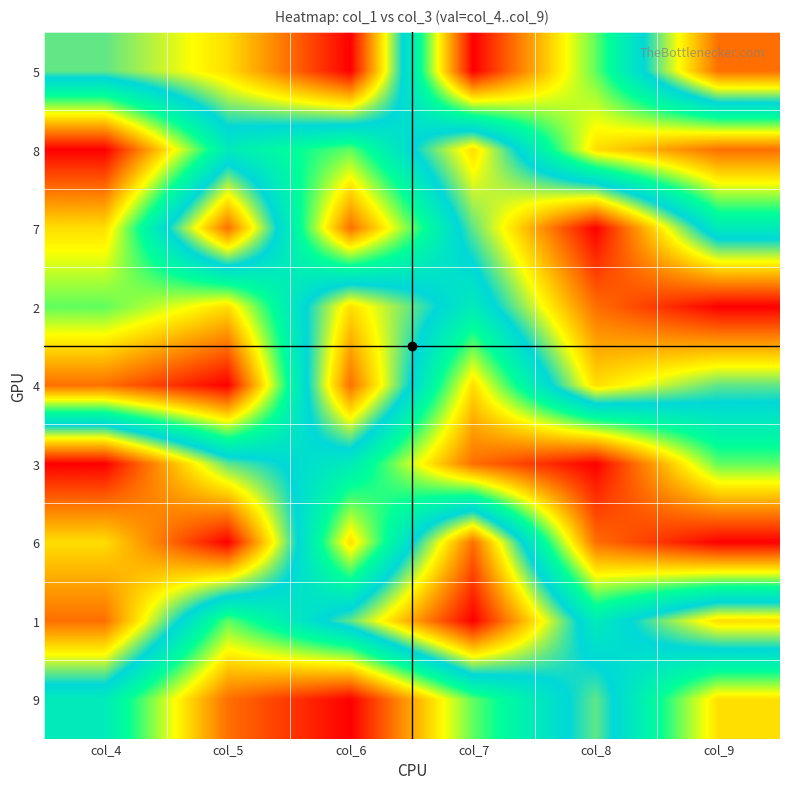

Reading right to left, what are all the values shown in this chart?

5: col_9=8	col_8=4	col_7=1	col_6=9	col_5=7	col_4=6
8: col_9=2	col_8=3	col_7=7	col_6=4	col_5=5	col_4=1
7: col_9=5	col_8=9	col_7=6	col_6=2	col_5=8	col_4=3
2: col_9=9	col_8=8	col_7=5	col_6=7	col_5=3	col_4=4
4: col_9=6	col_8=7	col_7=3	col_6=8	col_5=1	col_4=2
3: col_9=4	col_8=1	col_7=2	col_6=5	col_5=6	col_4=9
6: col_9=1	col_8=2	col_7=8	col_6=3	col_5=9	col_4=7
1: col_9=7	col_8=5	col_7=9	col_6=6	col_5=4	col_4=8
9: col_9=3	col_8=6	col_7=4	col_6=1	col_5=2	col_4=5